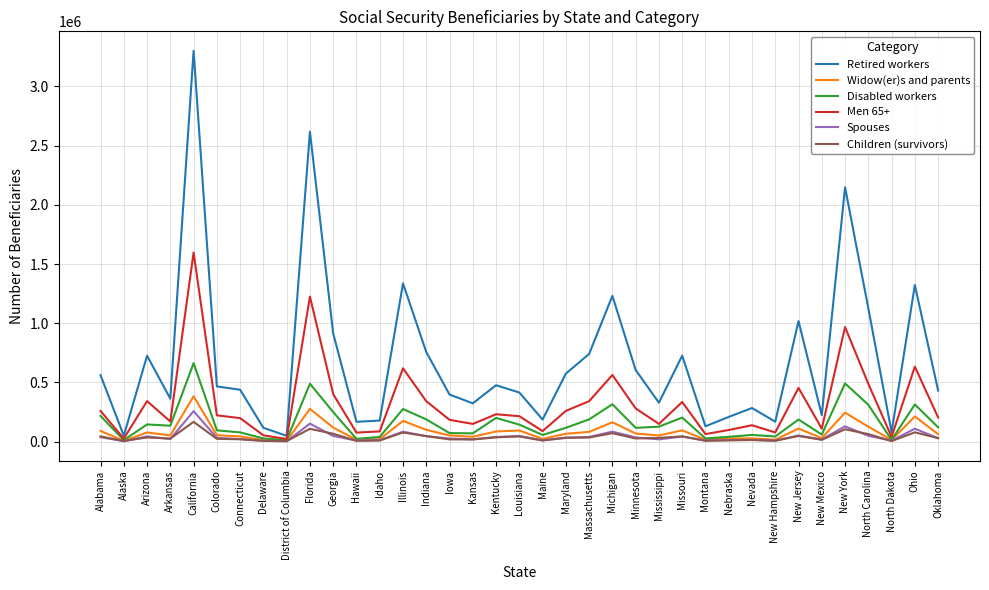

What position from the left is Nevada?

29